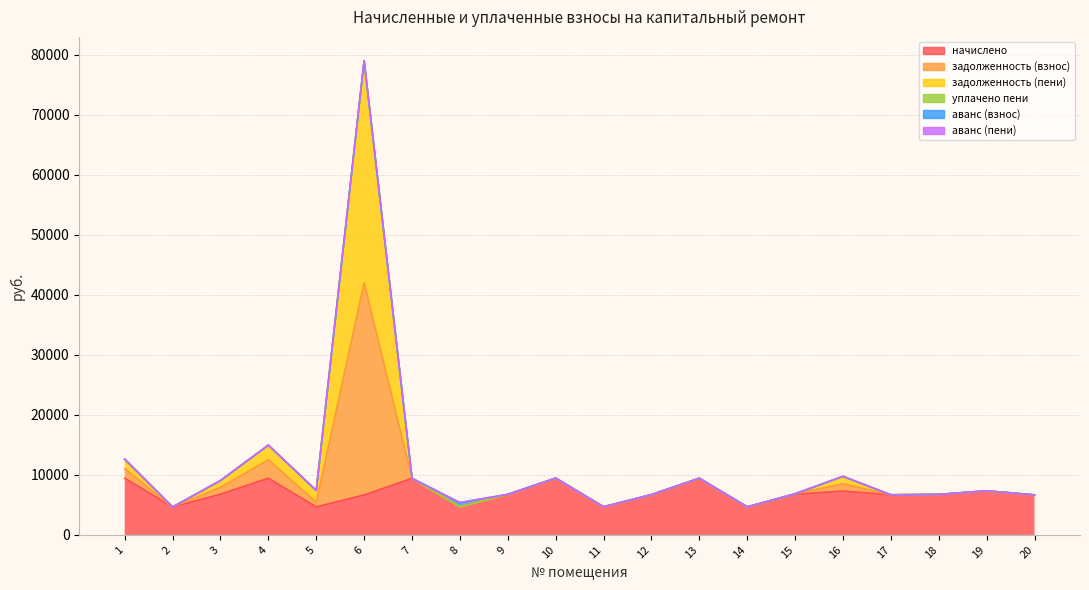

Rank the categories by начислено value from highest to lowest.

1, 4, 10, 13, 7, 19, 16, 3, 15, 9, 18, 12, 17, 6, 20, 11, 5, 8, 14, 2